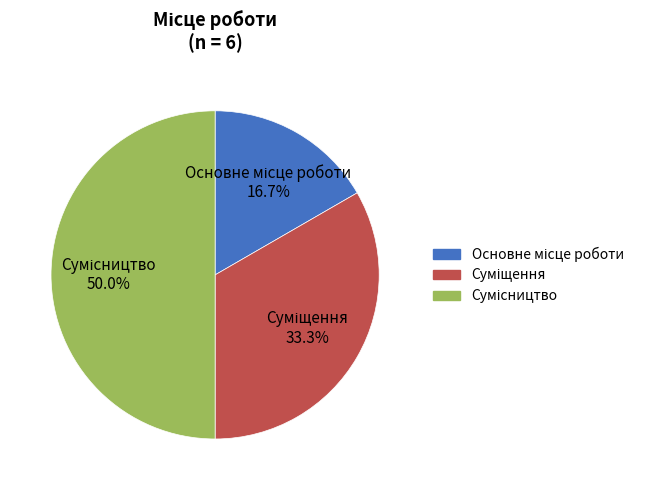

Count the number of slices in the pie.

3